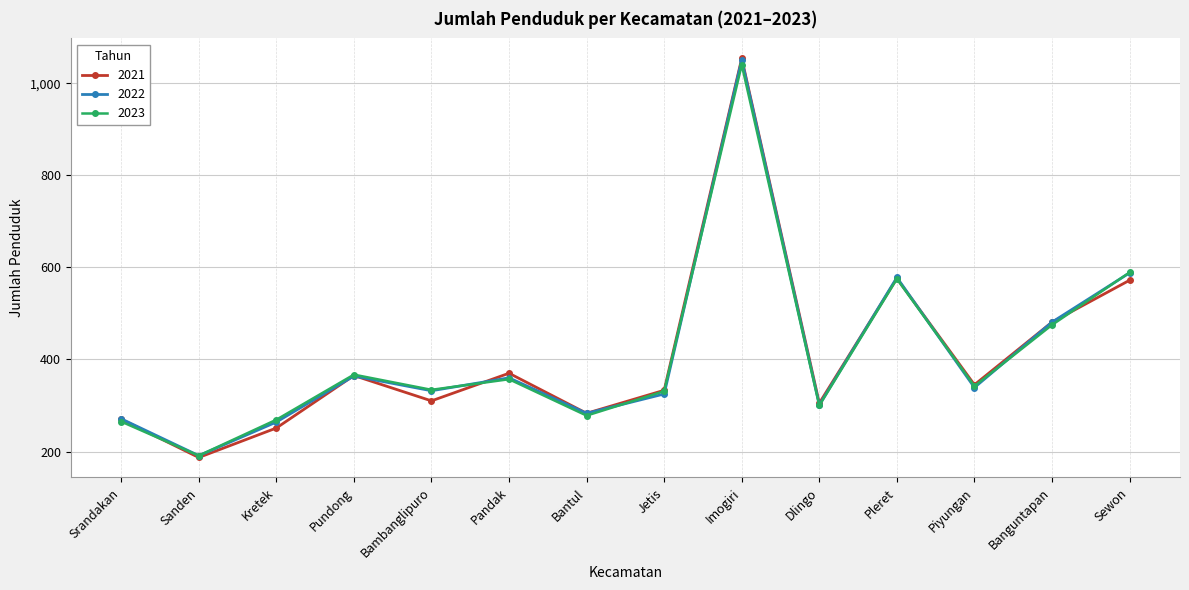

At which category is the sum across all series the highest?

Imogiri